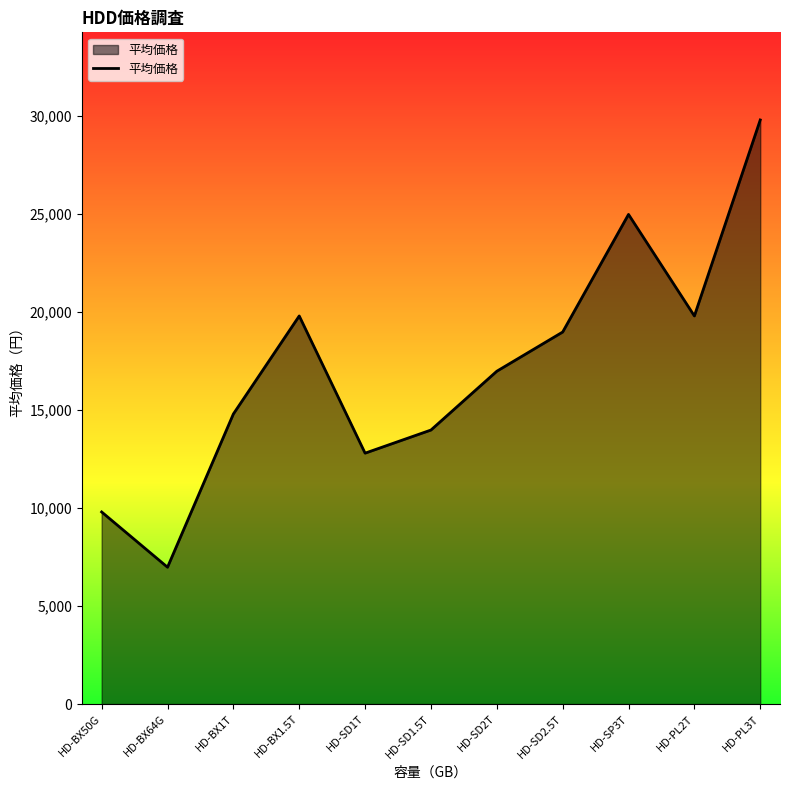

What is the average value?

17155